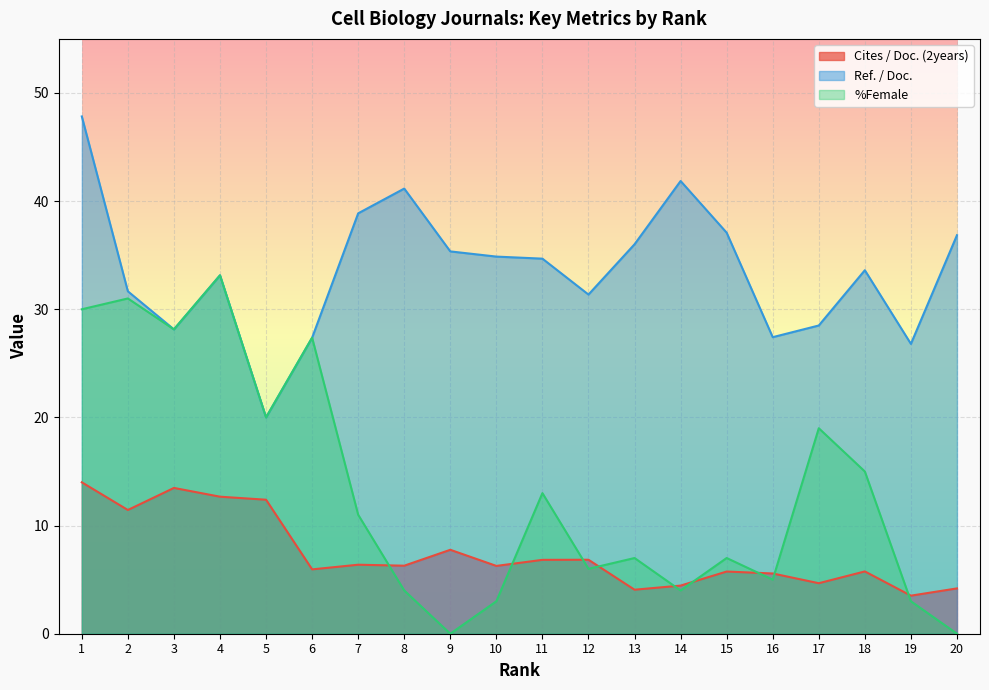

Count the number of data series in this chart.

3